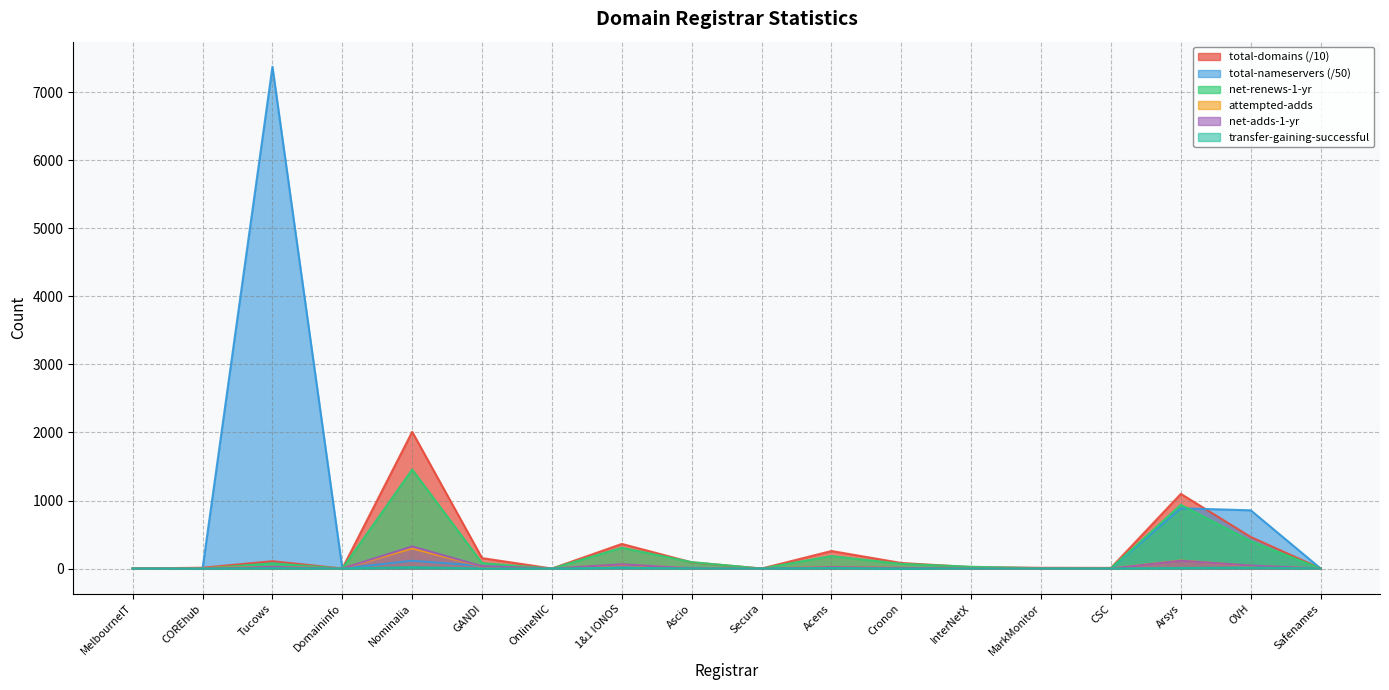

At how many categories does at least one series exceed 5426?

1